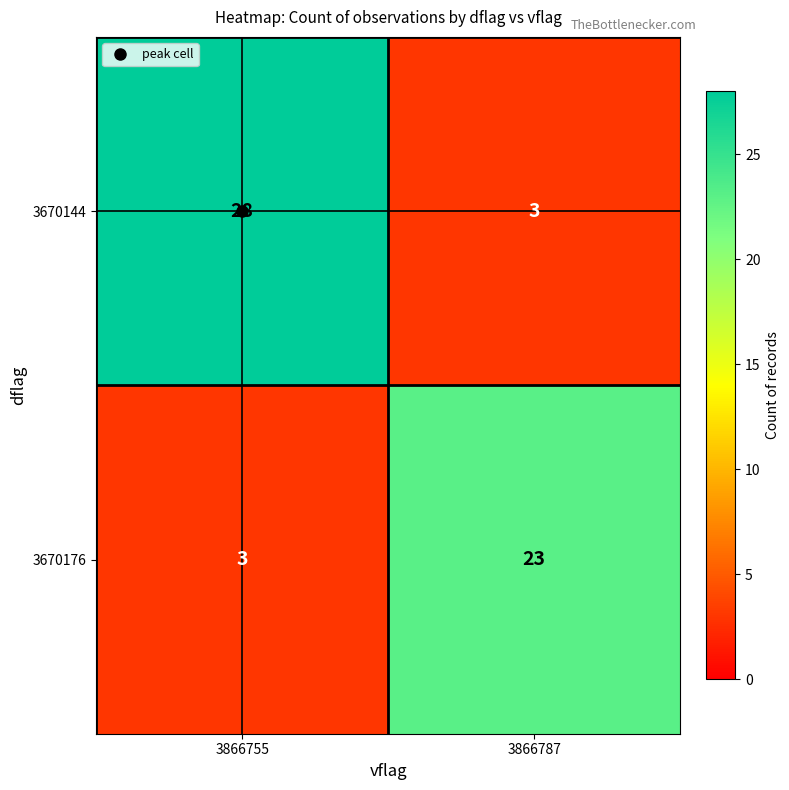

What is the difference between the maximum and minimum values in the 3670144 series?

25